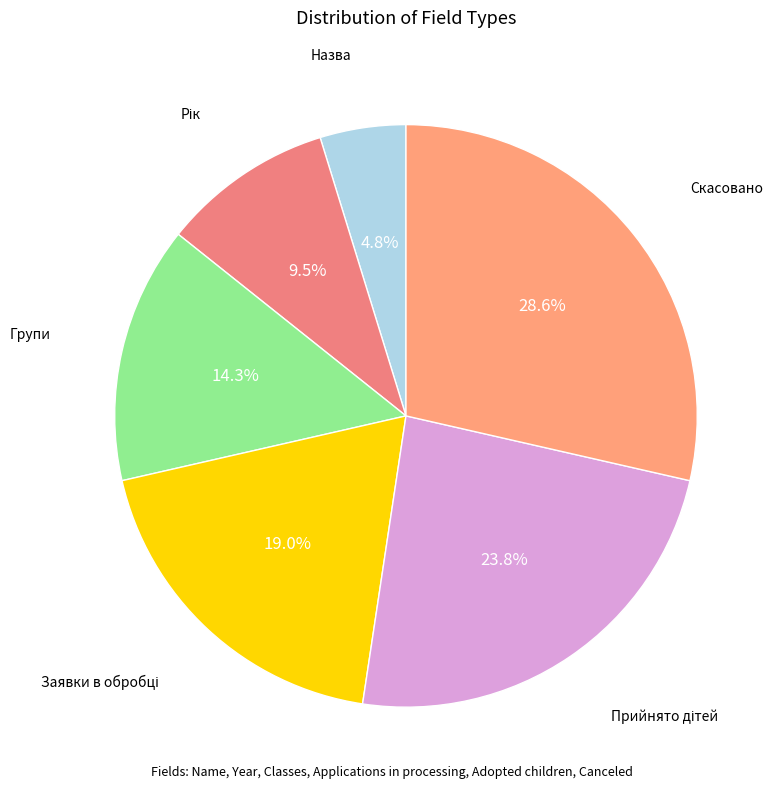

How many slices are in this pie chart?

6